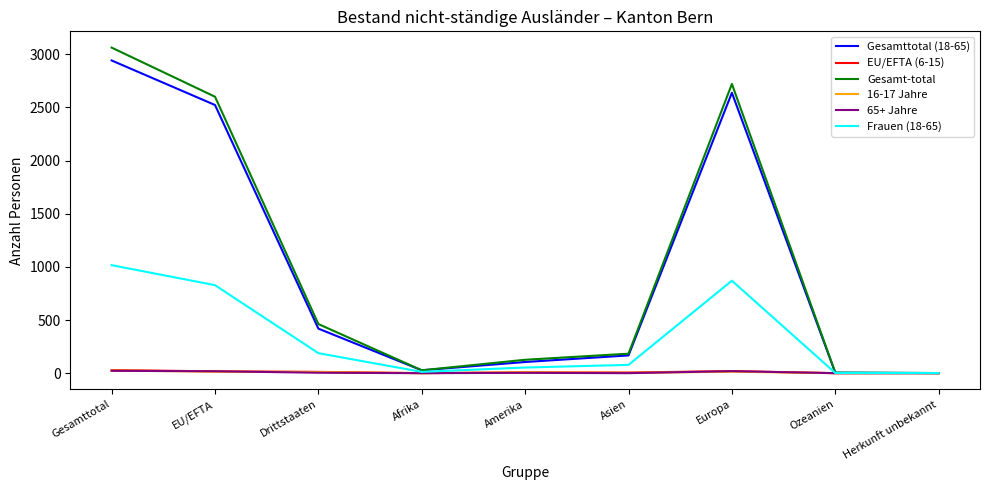

Is it true that 16-17 Jahre equals 0 at Ozeanien?

True